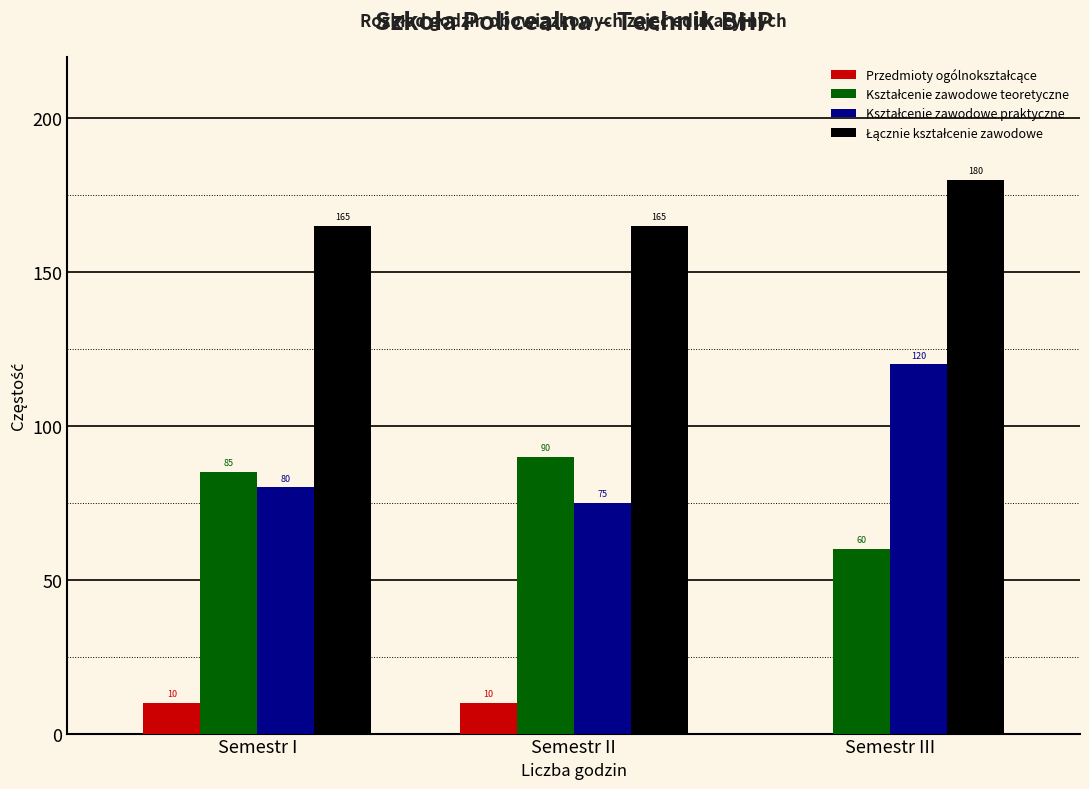

What is the total value across all series at Semestr II?

340